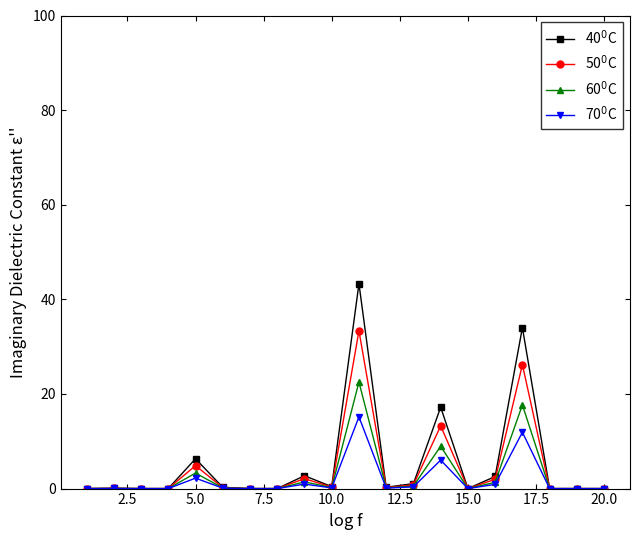

What is the maximum value shown in the chart?

43.3